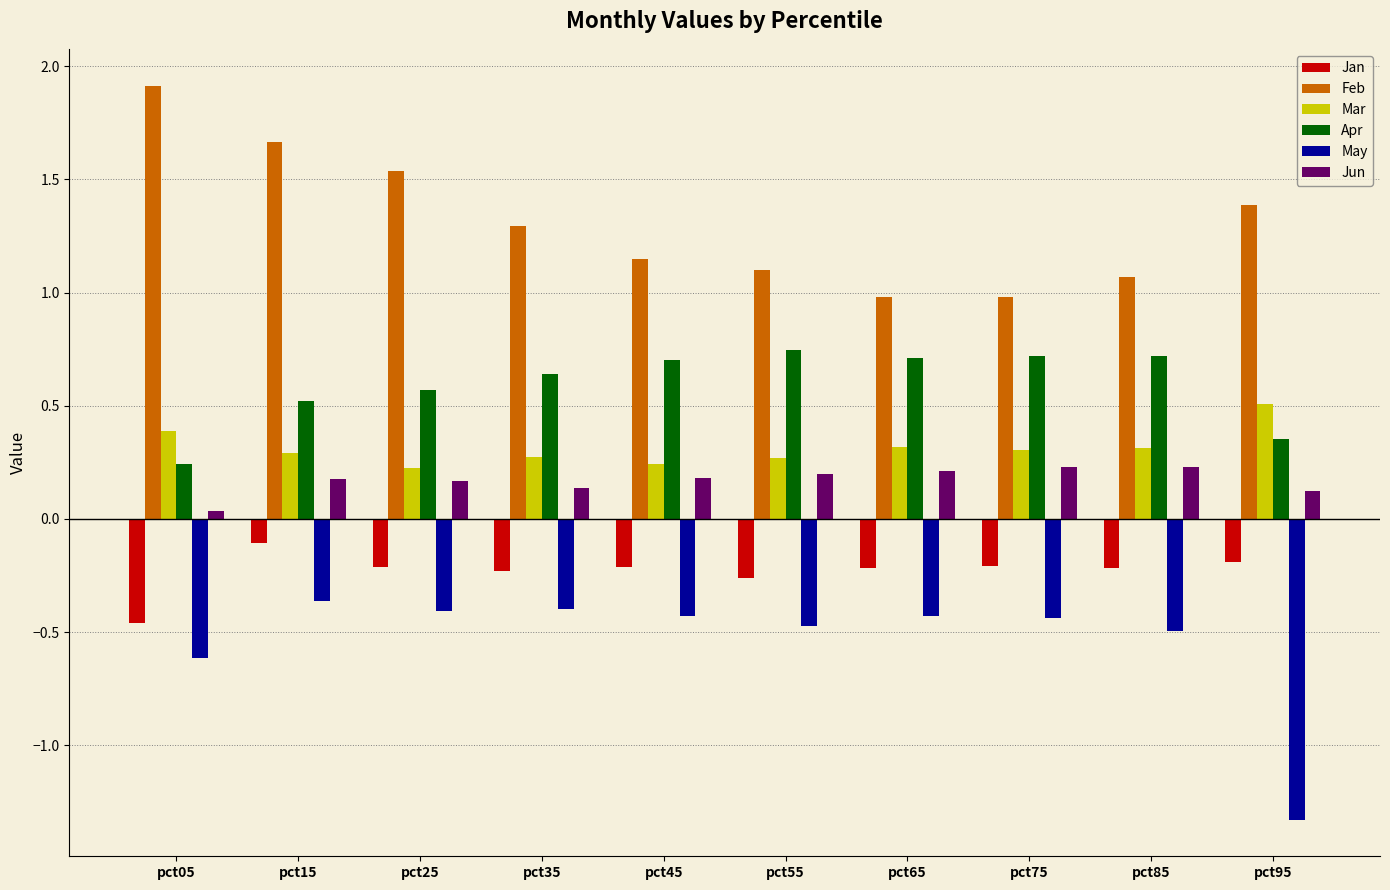

What is the difference between the highest and lowest values at pct45?

1.6